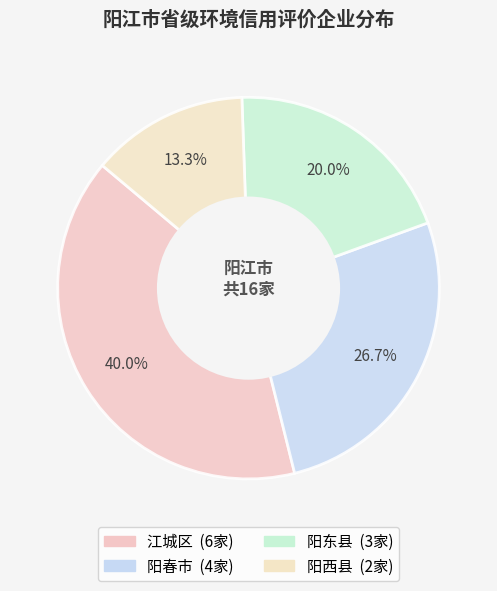

Combined, what portion of the pie is 阳春市 and 阳东县?

46.7%